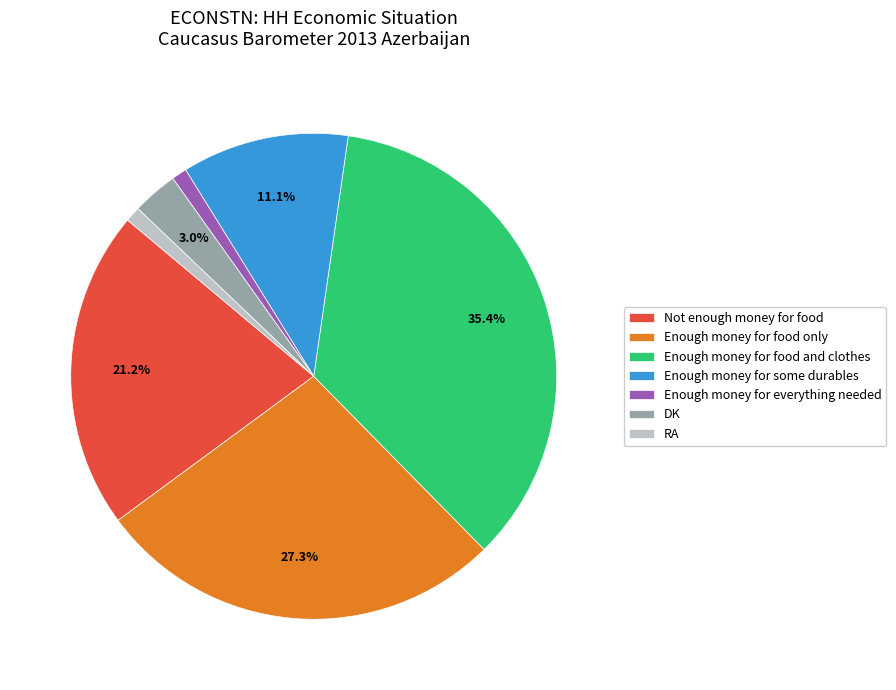

To the nearest percent, what is the combined percentage of Not enough money for food and RA?

22%